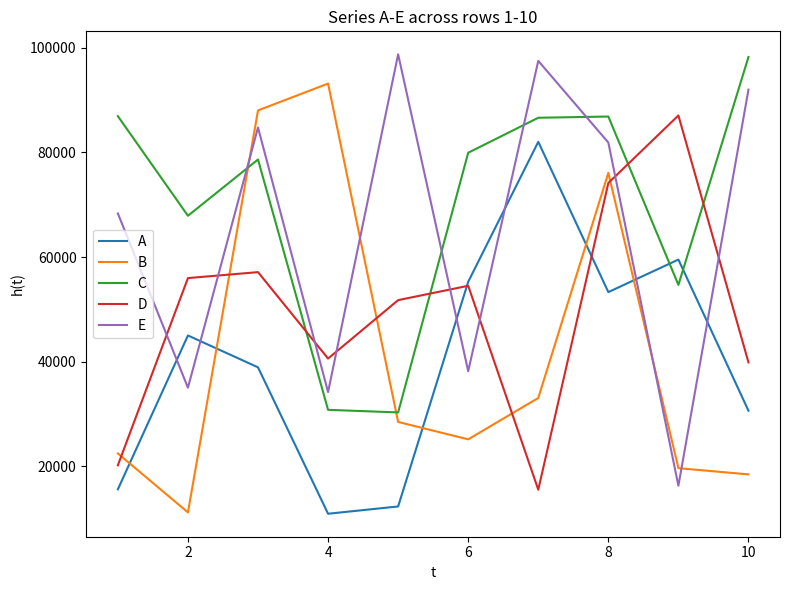

What is the minimum value for D?

15551